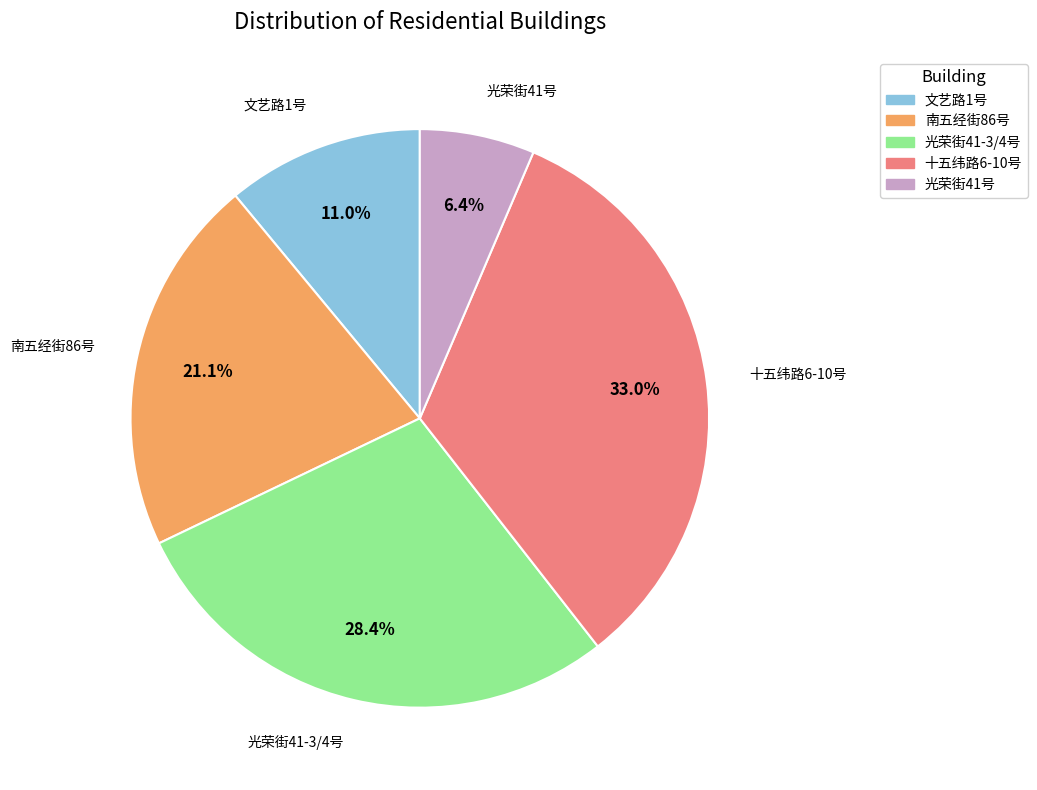

What portion of the pie excludes 光荣街41号?

93.6%